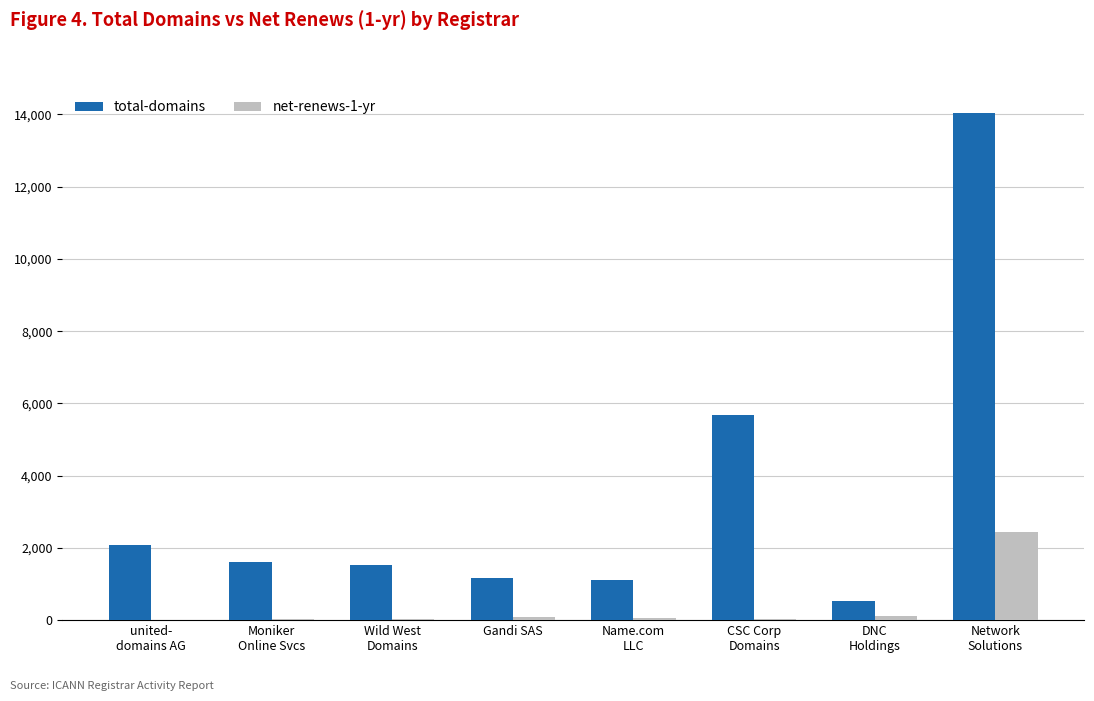

What is the sum of all total-domains values?

27727